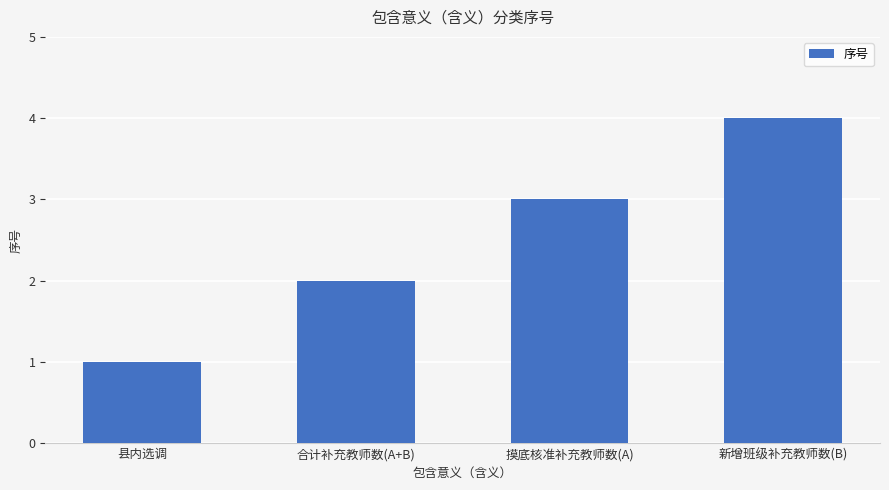

Where is the data nearest to the value 2?

合计补充教师数(A+B)